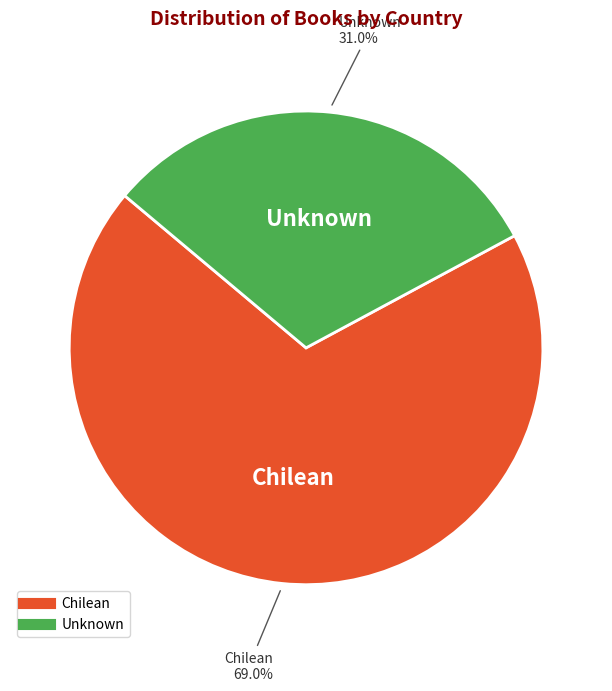

To the nearest percent, what percentage of the pie is Unknown?

31%